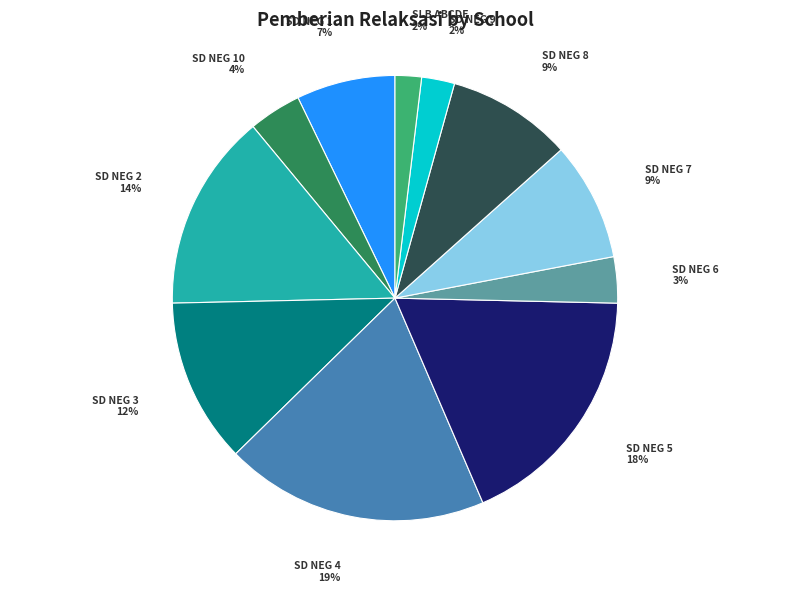

To the nearest percent, what is the average slice percentage?

9%